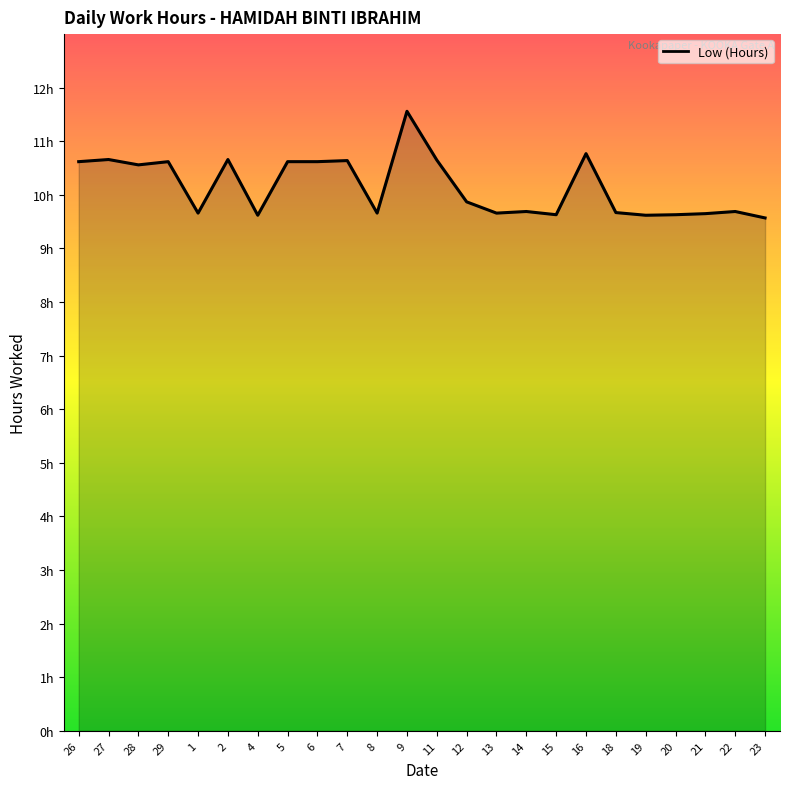

List the labels in order of value, smallest first.

23, 4, 19, 15, 20, 21, 1, 8, 13, 18, 14, 22, 12, 28, 26, 29, 5, 6, 7, 11, 27, 2, 16, 9